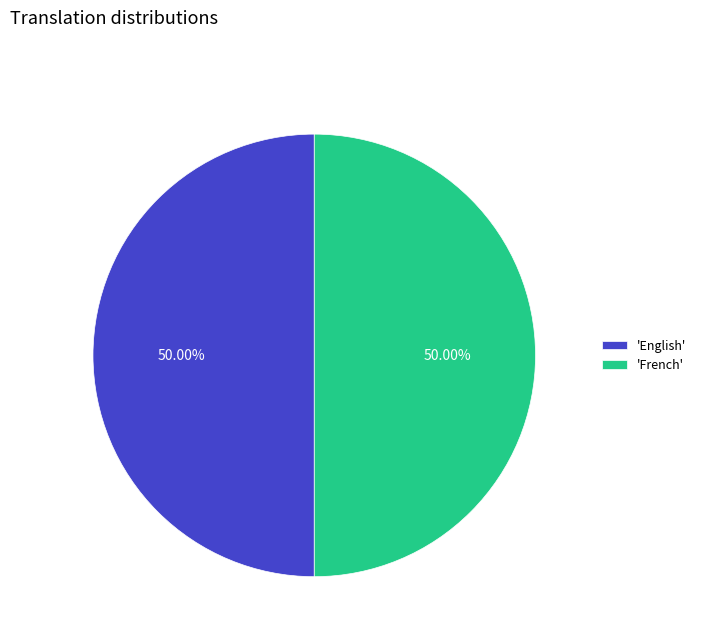

What is the ratio of the value at 'French' to the value at 'English'?

1.0